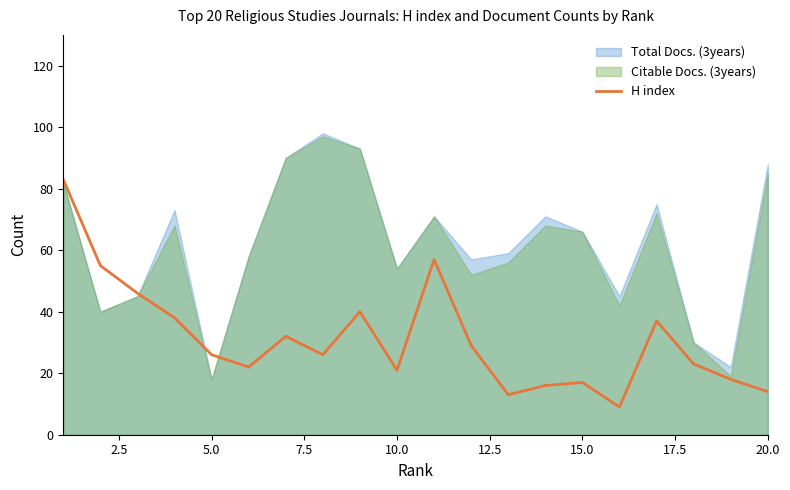

Does the chart have visible grid lines?

No